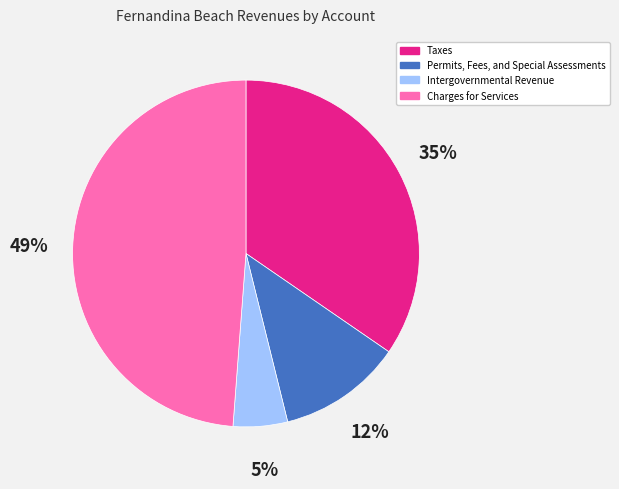

Rank the categories by value from lowest to highest.

Intergovernmental Revenue, Permits, Fees, and Special Assessments, Taxes, Charges for Services